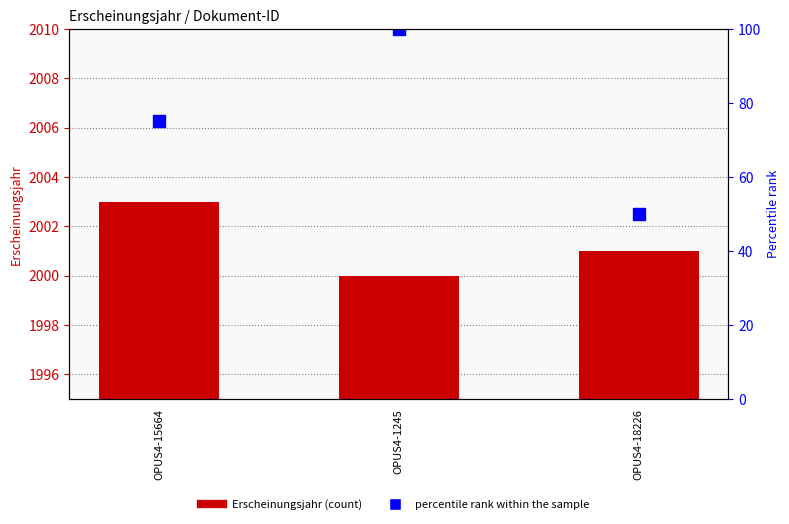

Which series has the widest spread of values?

percentile rank within the sample